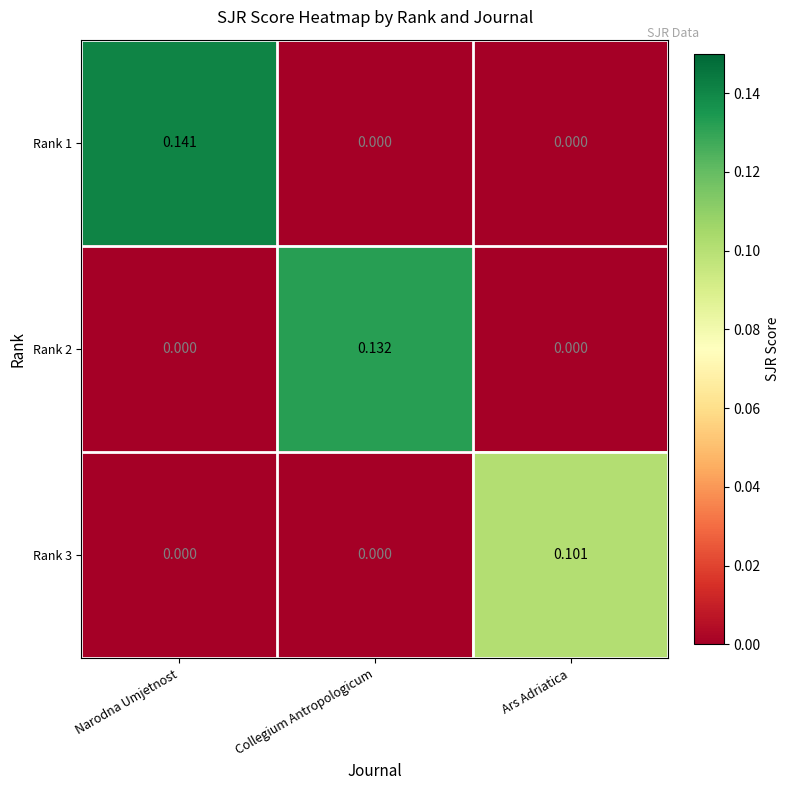

At which category is the sum across all series the highest?

Narodna Umjetnost